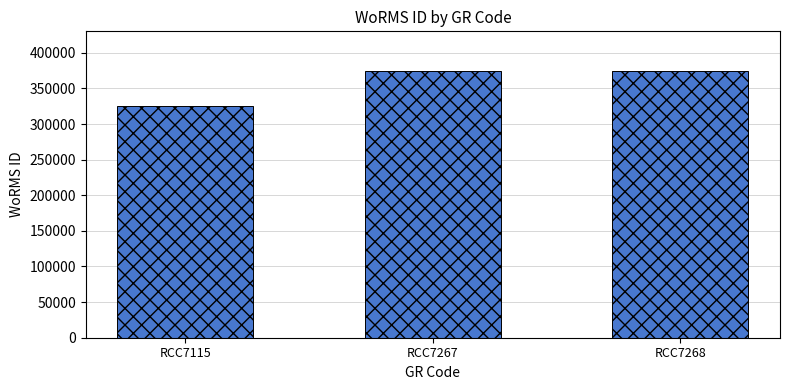

What is the sum of the values at RCC7115 and RCC7268?

699552